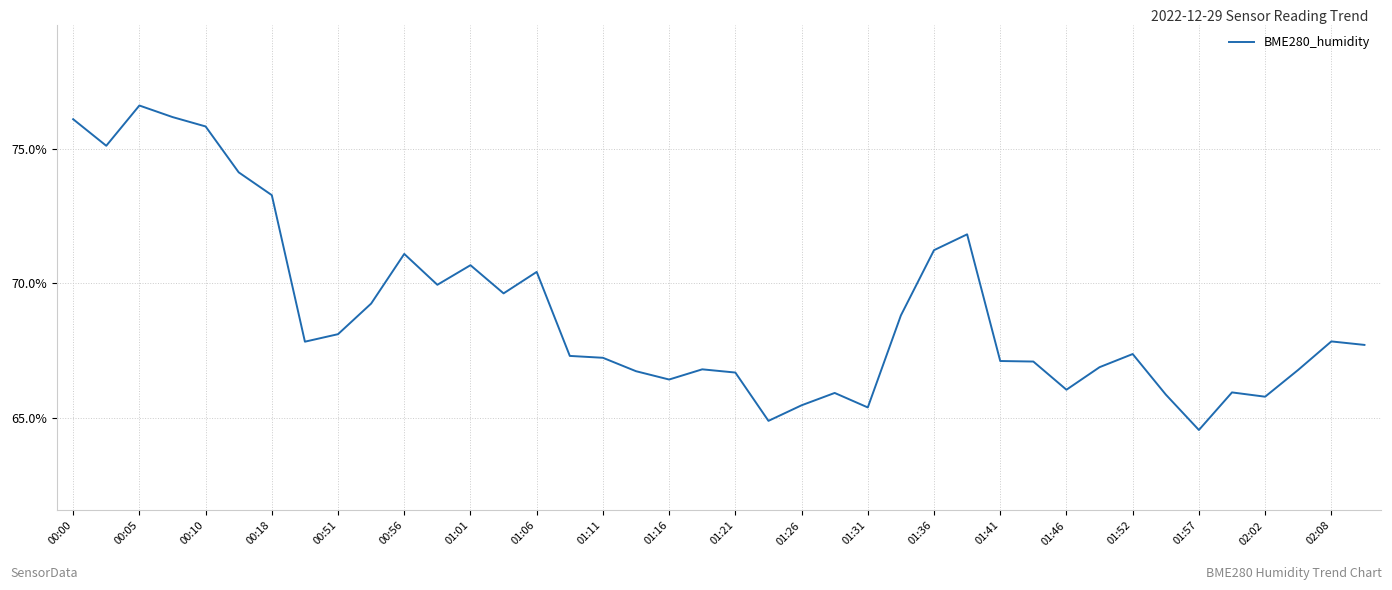

What is the maximum value shown in the chart?

76.6